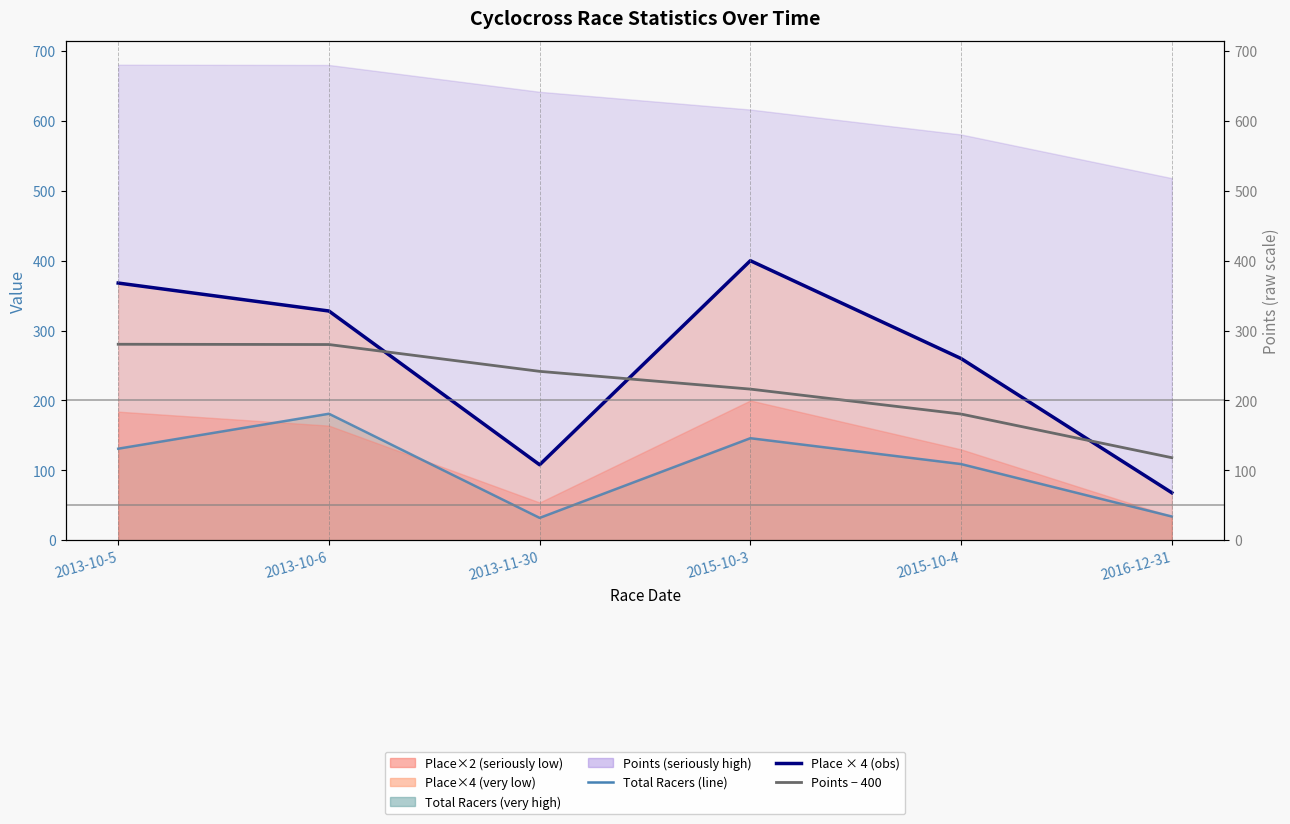

Where is Points − 400 nearest to the value 199?

2015-10-3